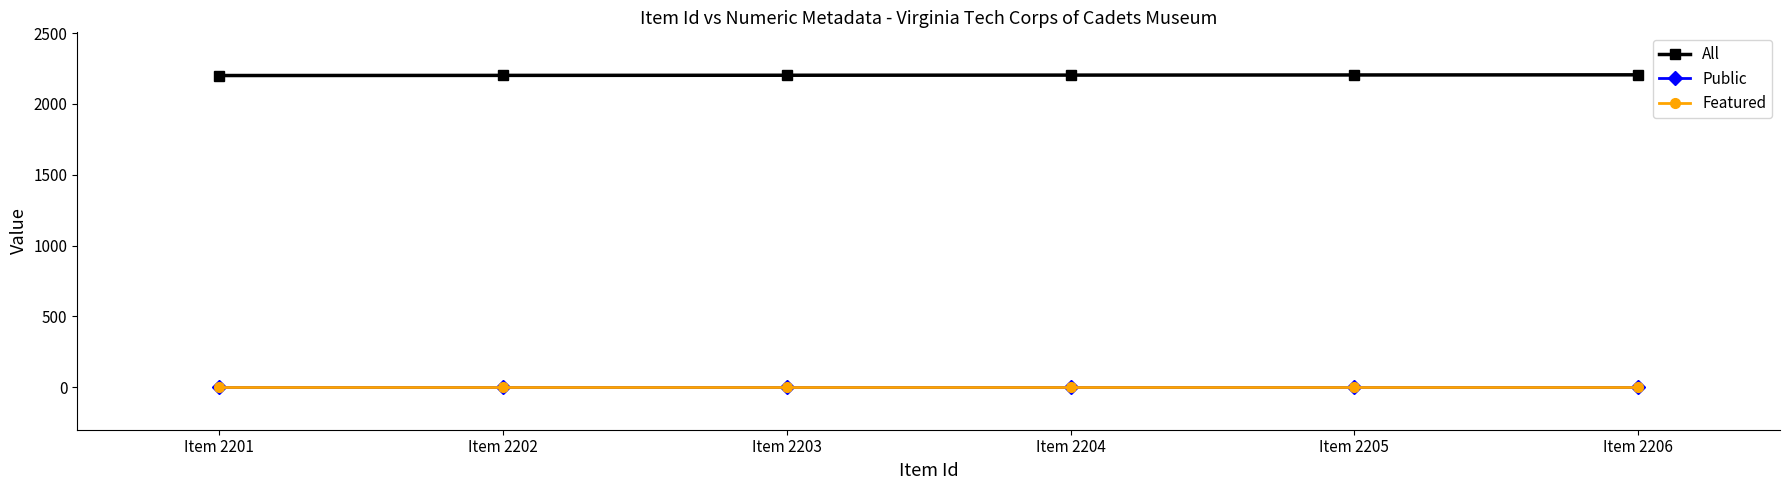

How many lines are shown in the chart?

3